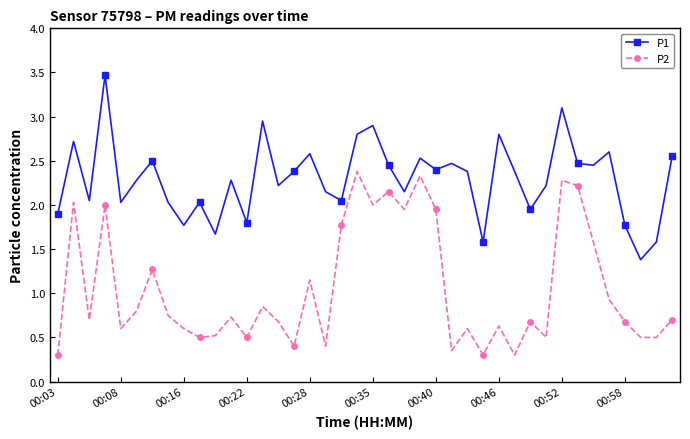

What are all the series names shown in the legend?

P1, P2